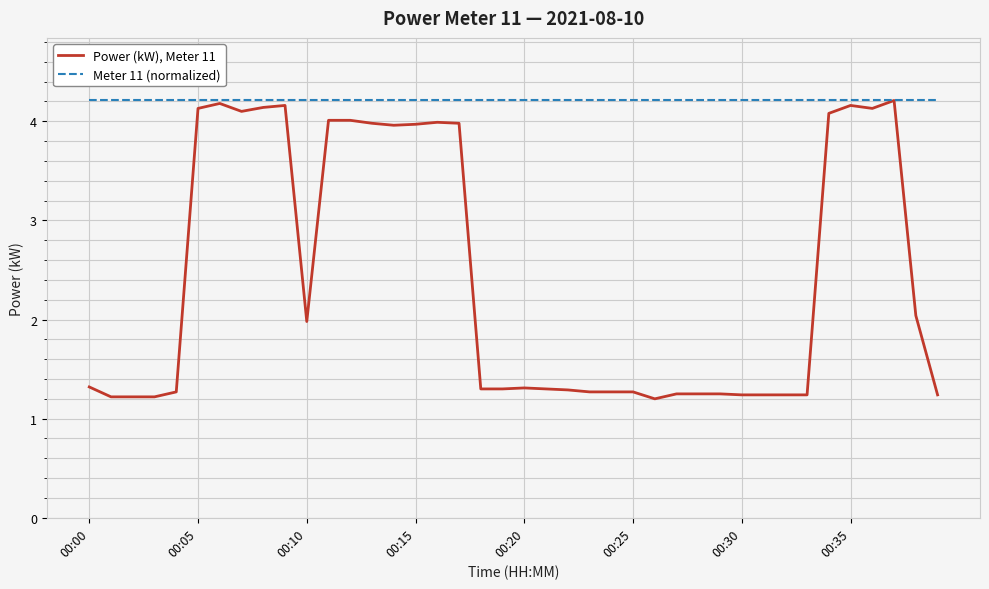

Which series has the largest range (max minus min)?

Power (kW), Meter 11